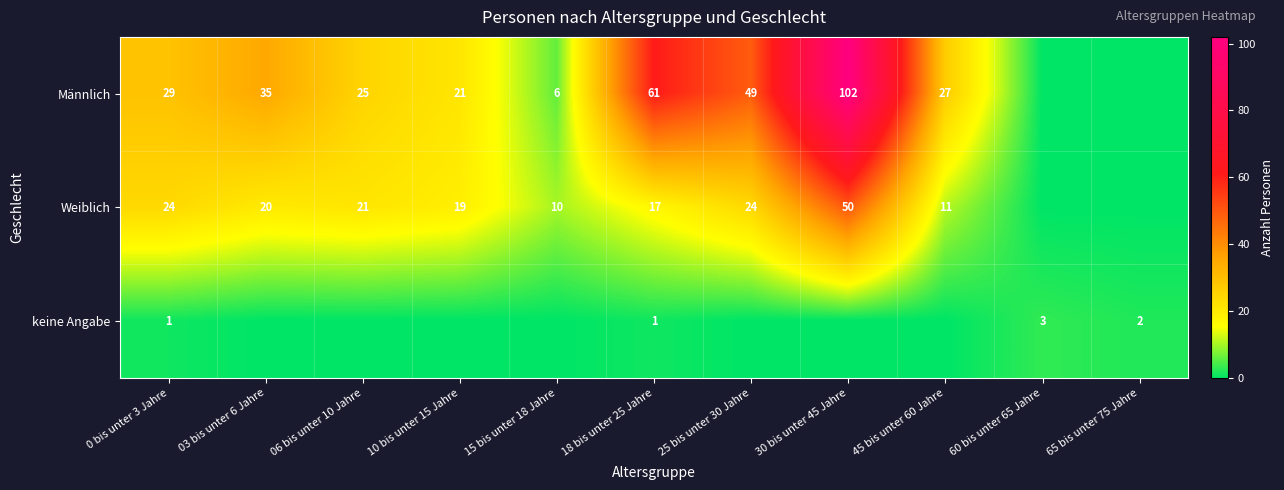

What is the sum of the Männlich values at 06 bis unter 10 Jahre and 0 bis unter 3 Jahre?

54